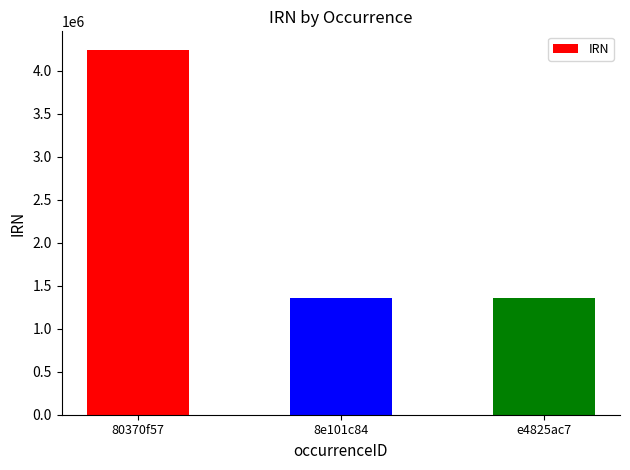

True or false: the data shows 4244145 at 80370f57.

True